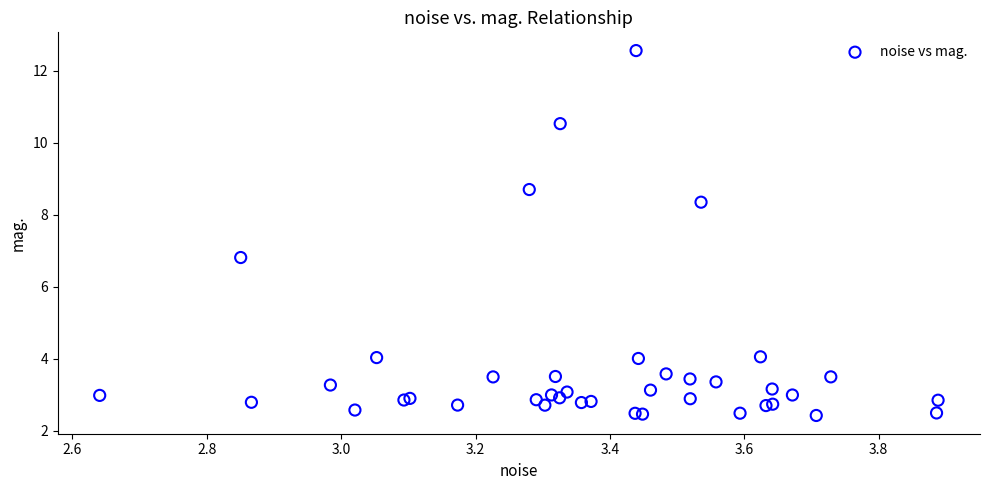

What Y value in the scatter plot is closest to 7?

6.8